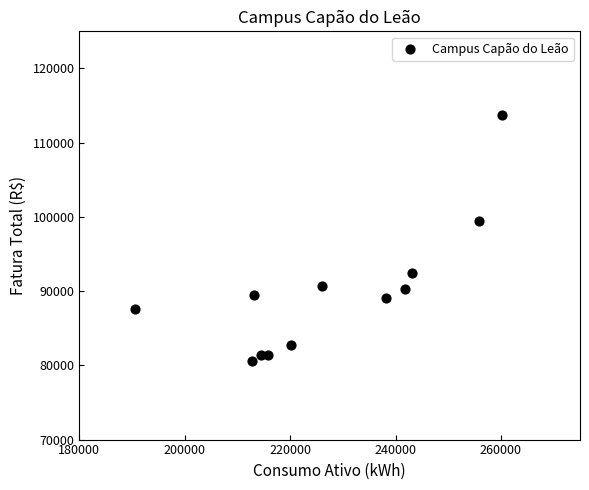

What Y value in the scatter plot is closest to 97141?

99410.9